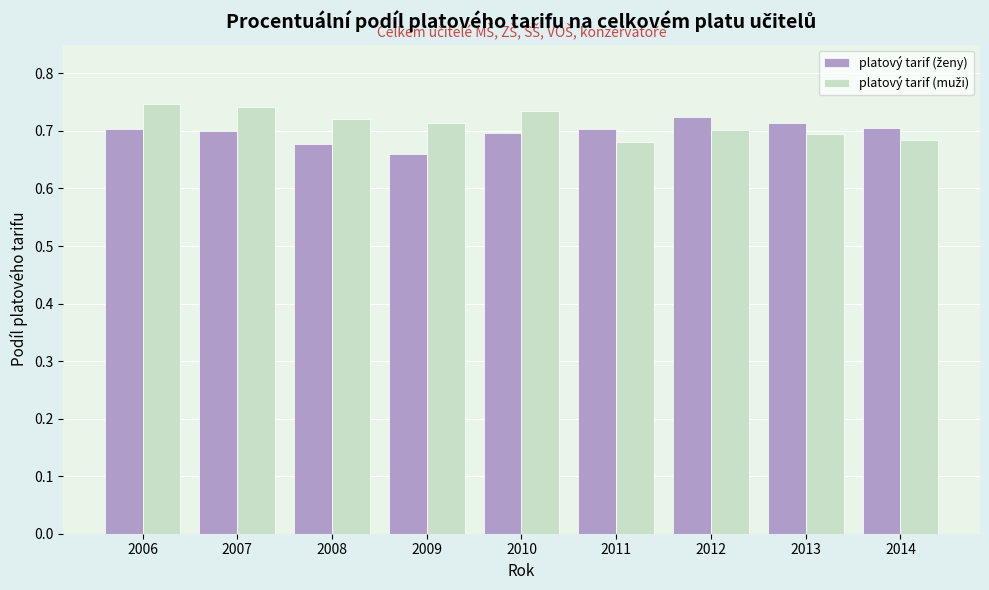

At how many categories does at least one series exceed 0?

9